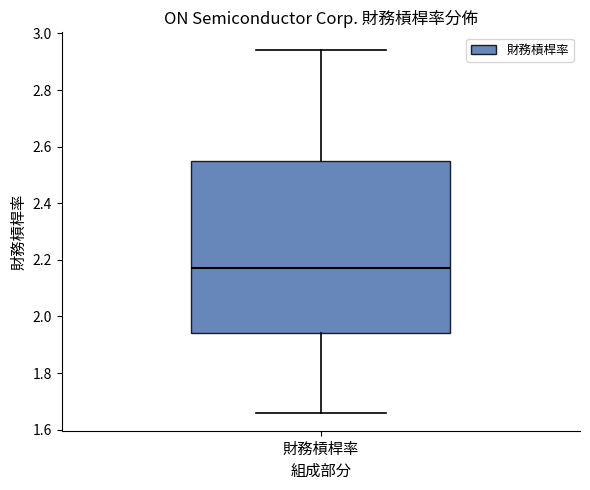

Transcribe this box plot: give where the median line is, the range the box spans, and where the two whiskers end, as read against the y-axis. The values are not printed on the chart, so give them approximately, as read against the axis.

median 2.18, box 1.94 to 2.56, whiskers 1.66 to 2.94